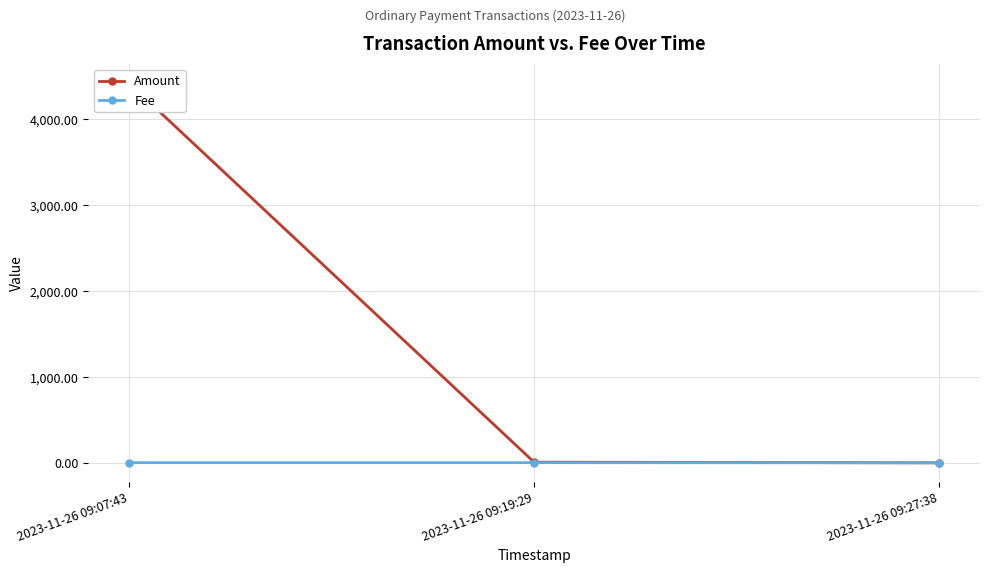

What is the total value across all series at 2023-11-26 09:07:43?

4425.1